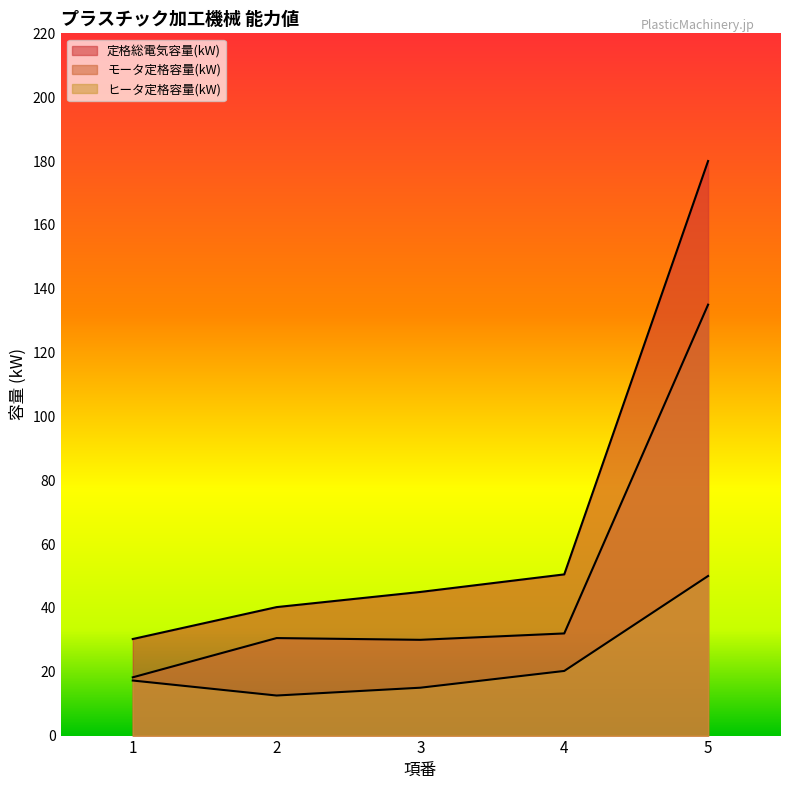

What is the minimum value for 定格総電気容量(kW)?

30.2